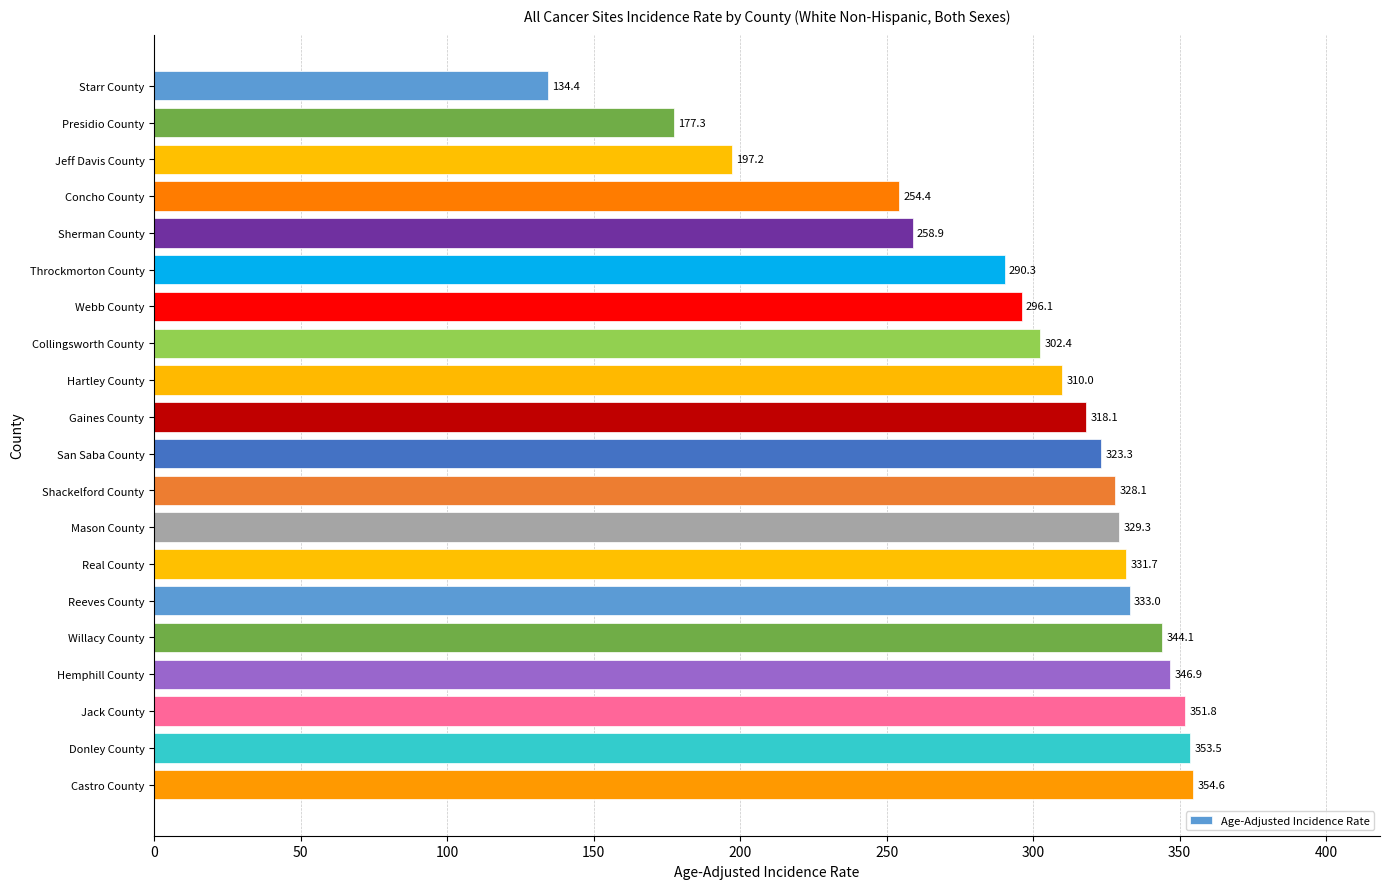

Is it true that the value at Hartley County is 472.8?

False